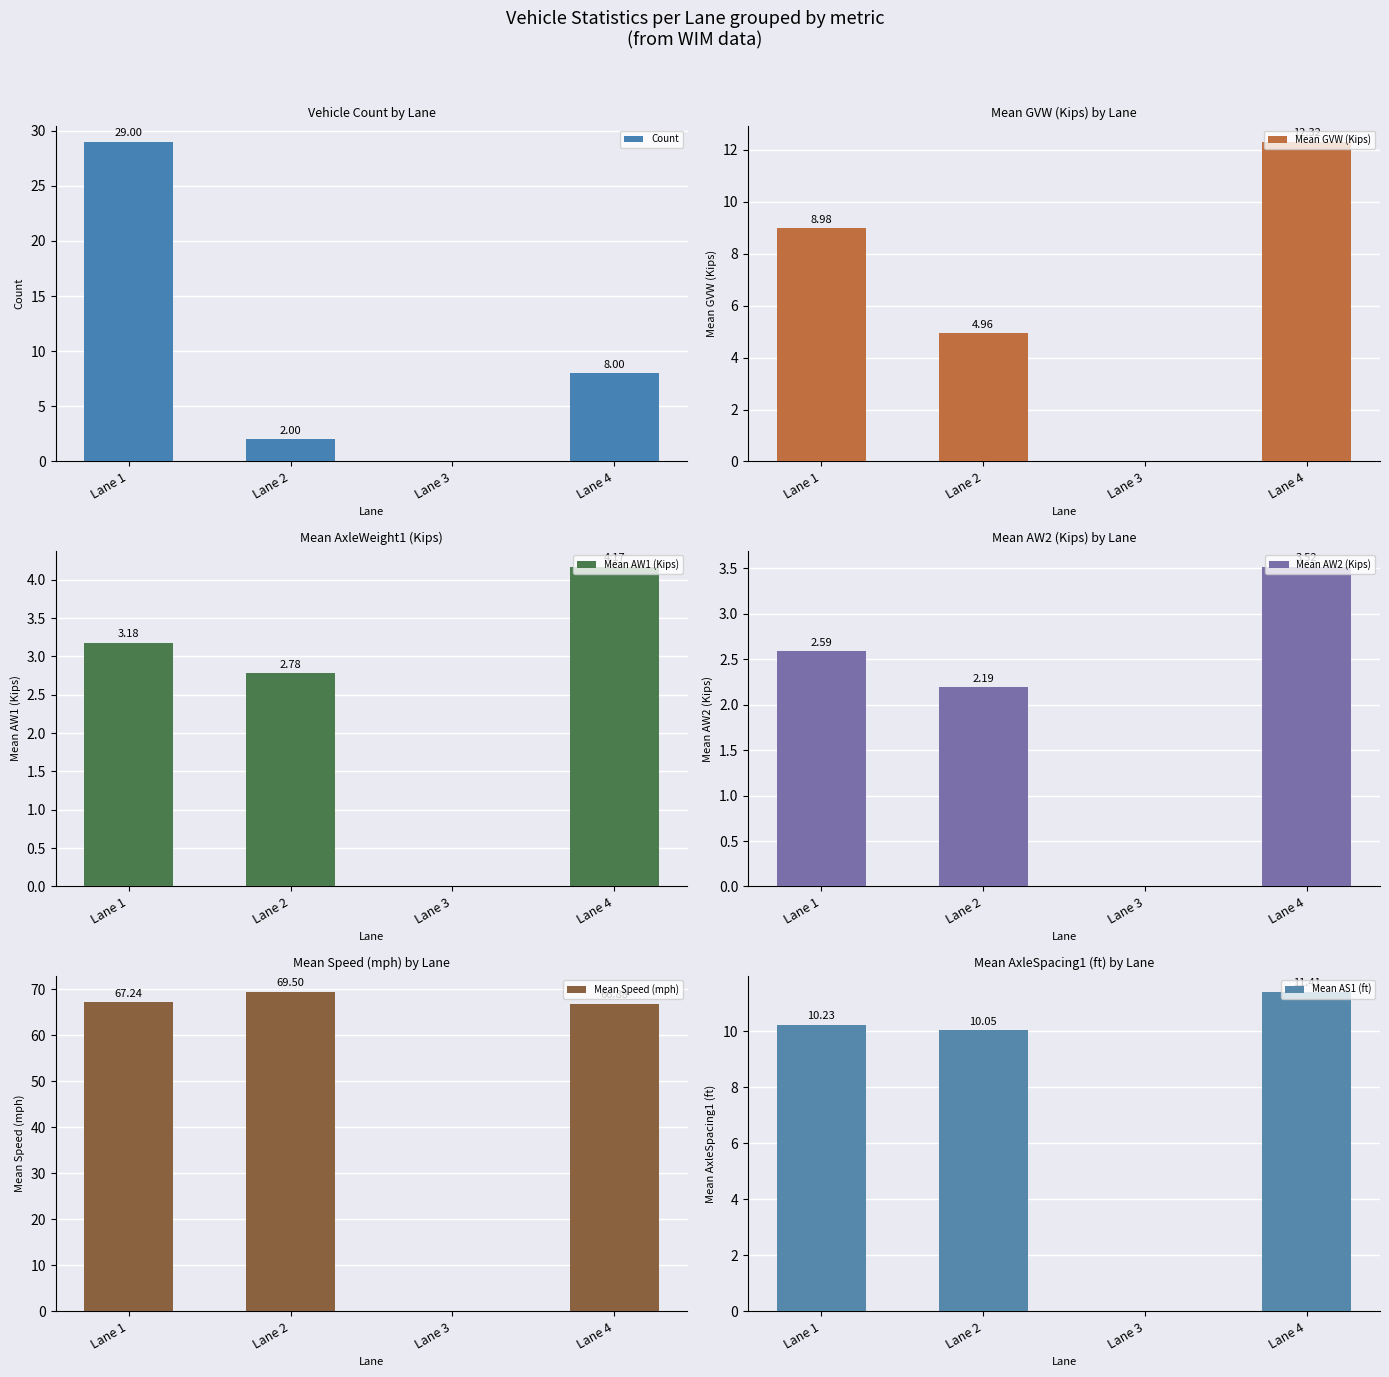

What is the sum of the Mean AW2 (Kips) values at Lane 2 and Lane 4?

5.7